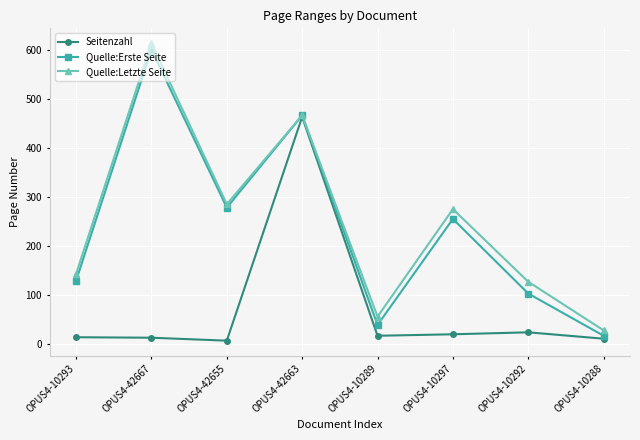

Where does the Seitenzahl series first go above 17?

OPUS4-42663